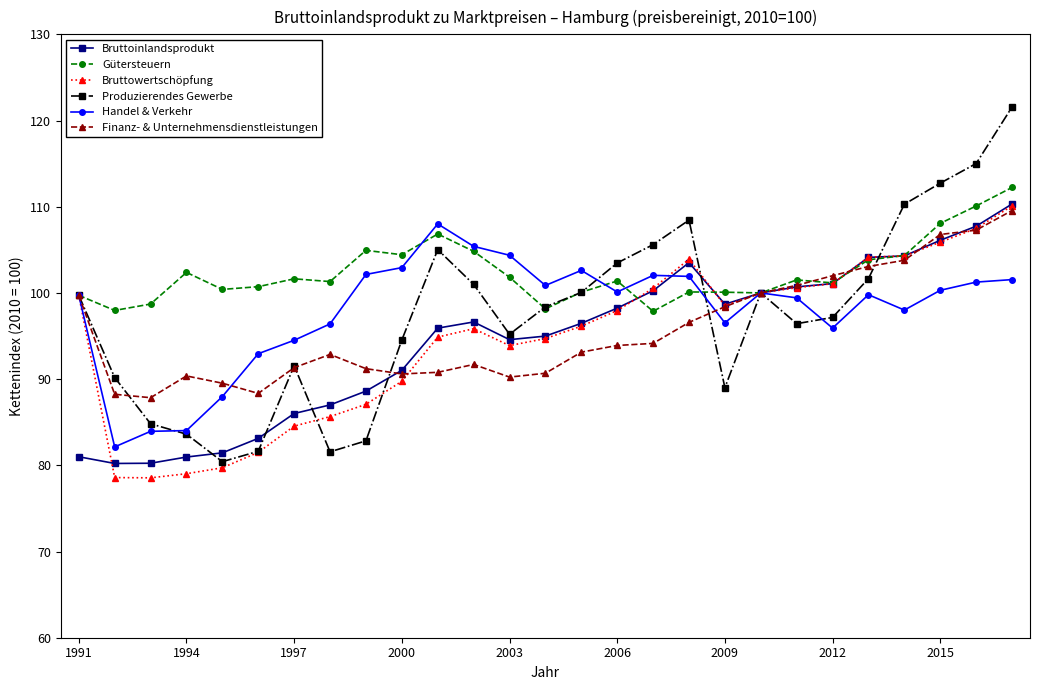

What is the smallest value displayed?

78.5